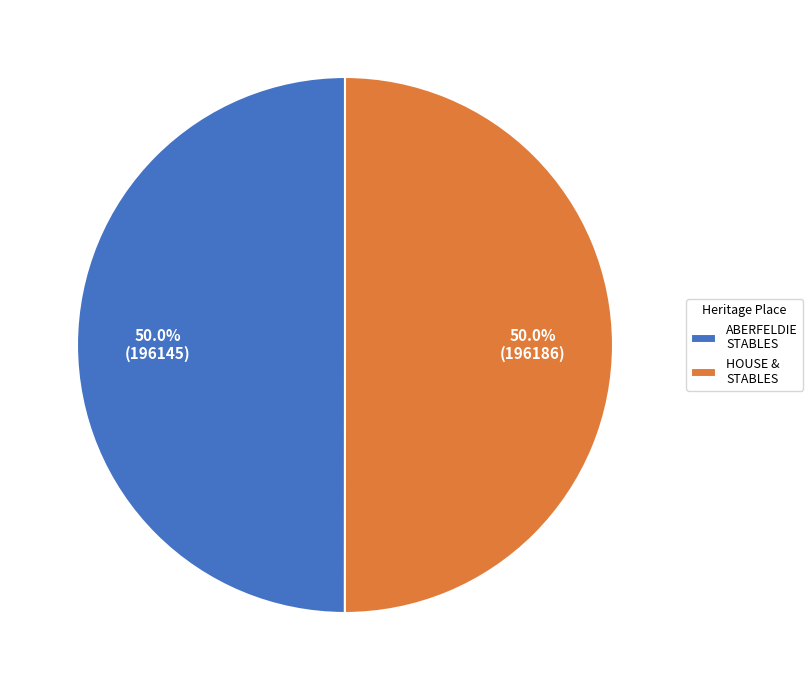

What percentage do HOUSE & STABLES and ABERFELDIE STABLES together represent?

100.0%